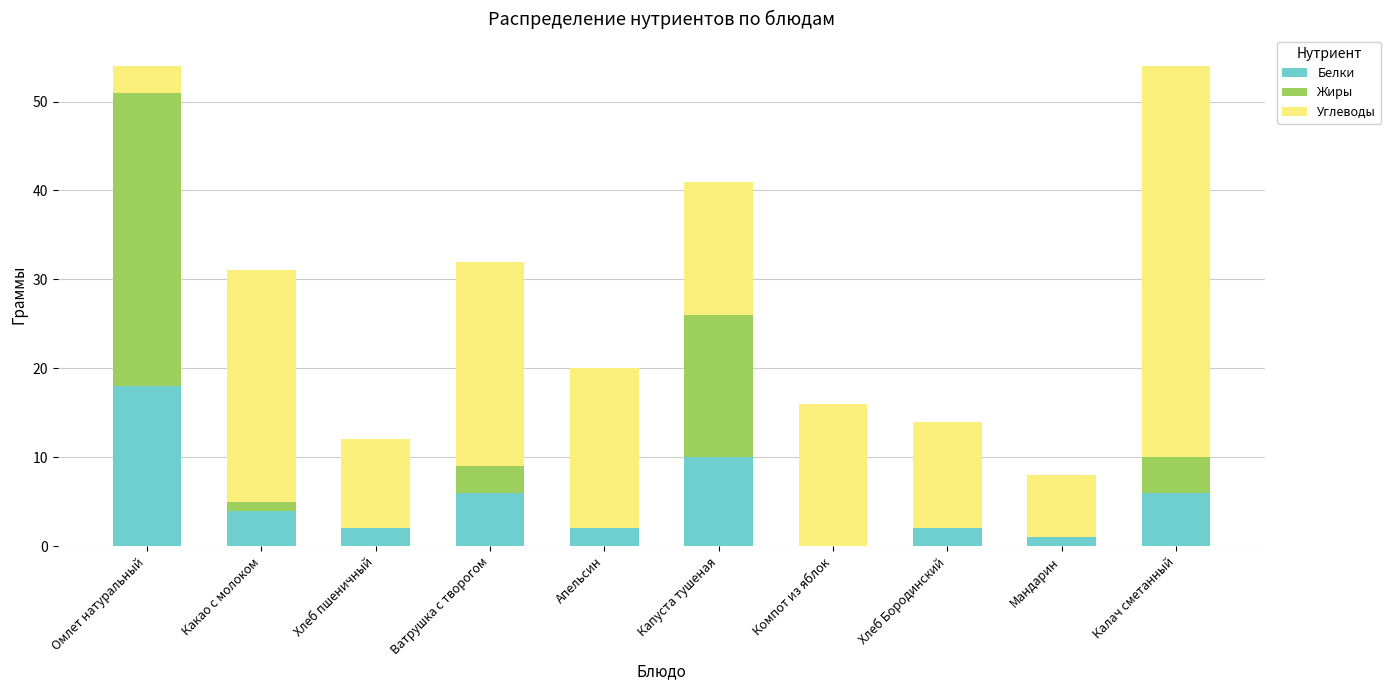

What is the difference between the Белки values at Хлеб пшеничный and Мандарин?

1